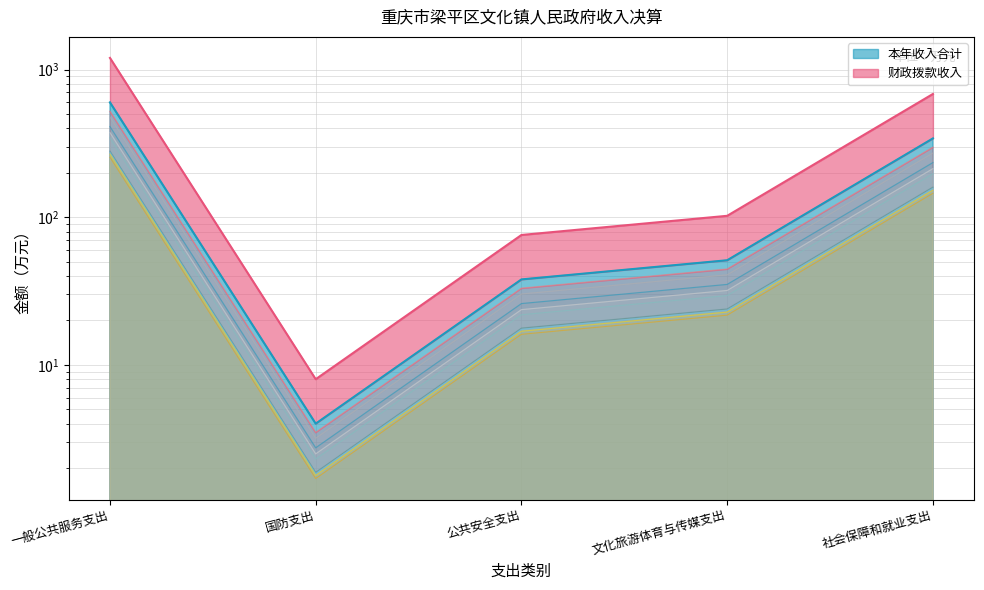

Where is 财政拨款收入 nearest to the value 128?

社会保障和就业支出